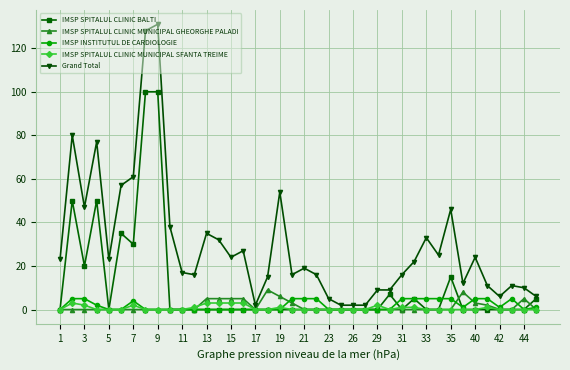

Which series has the widest spread of values?

Grand Total